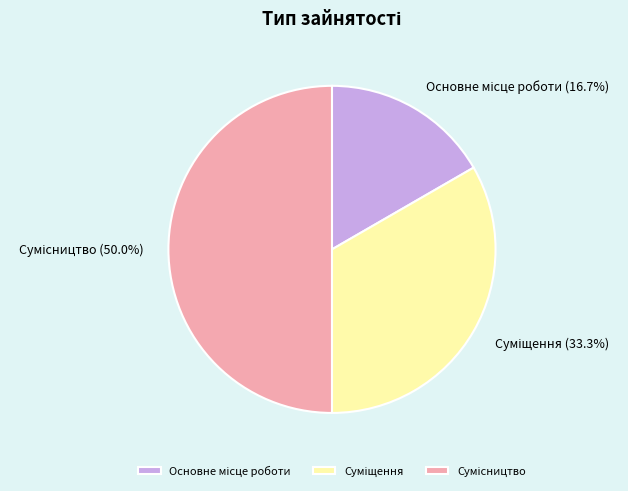

How many segments does this pie chart have?

3